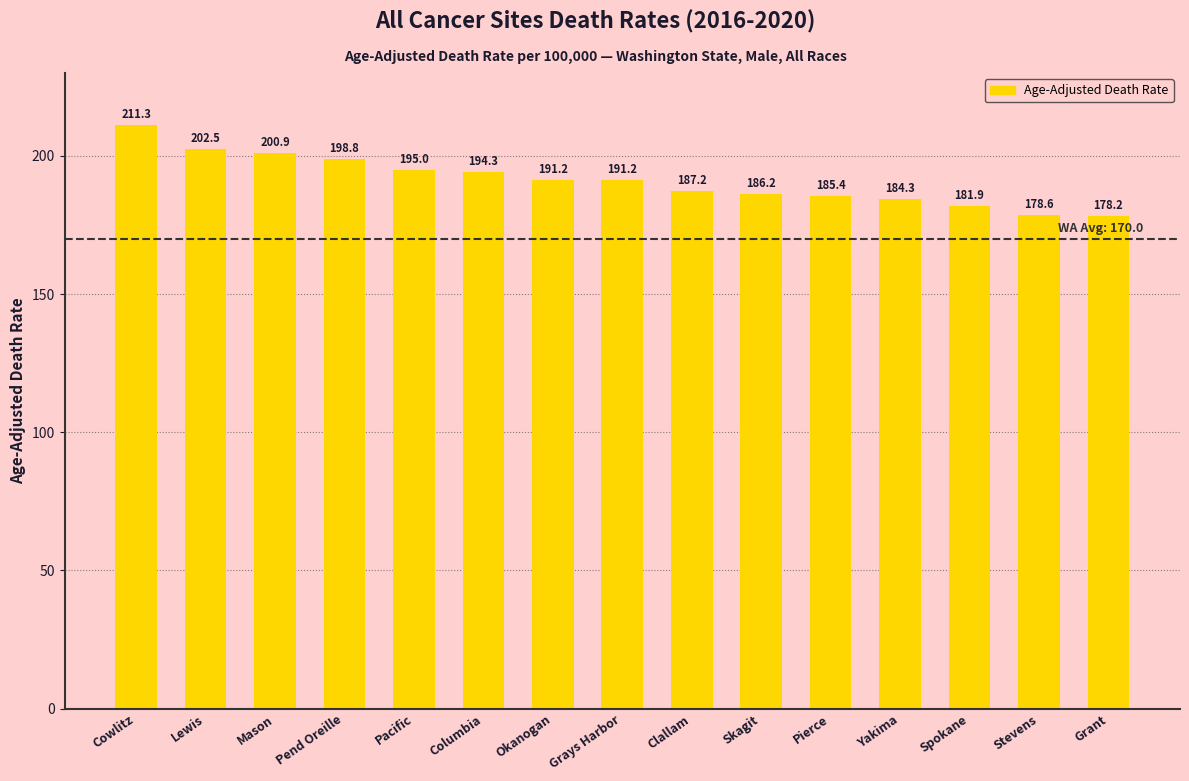

How many bars are there in total?

15